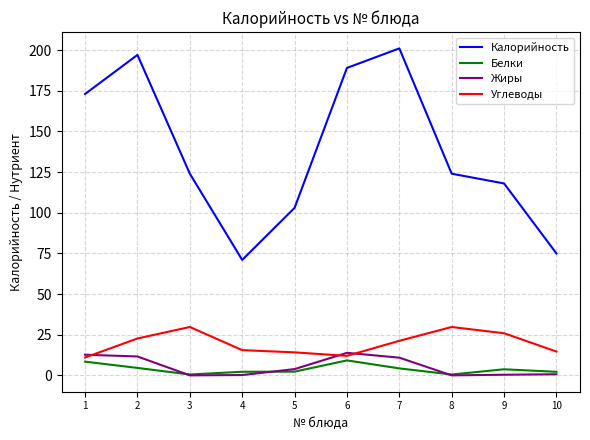

What is the difference between the second highest and minimum values in the Белки series?

7.9